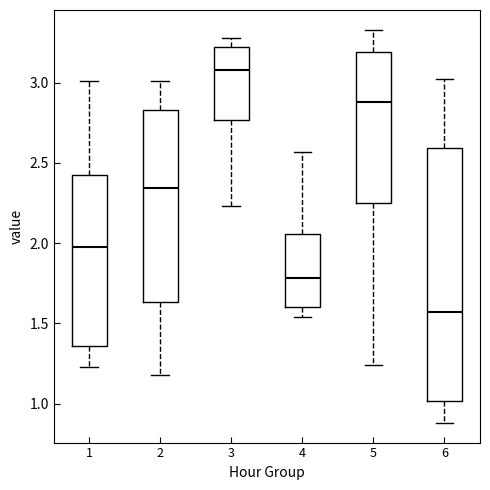

Reading left to right, read every box against the y-axis: the position of its median line, the range the box covers, and the ends of its whiskers. The values are not printed on the chart, so give them approximately, as read against the axis.

1: median 2.00, box 1.35 to 2.45, whiskers 1.25 to 3.00
2: median 2.35, box 1.65 to 2.85, whiskers 1.20 to 3.00
3: median 3.10, box 2.75 to 3.20, whiskers 2.25 to 3.30
4: median 1.80, box 1.60 to 2.05, whiskers 1.55 to 2.55
5: median 2.90, box 2.25 to 3.20, whiskers 1.25 to 3.35
6: median 1.55, box 1.00 to 2.60, whiskers 0.90 to 3.00